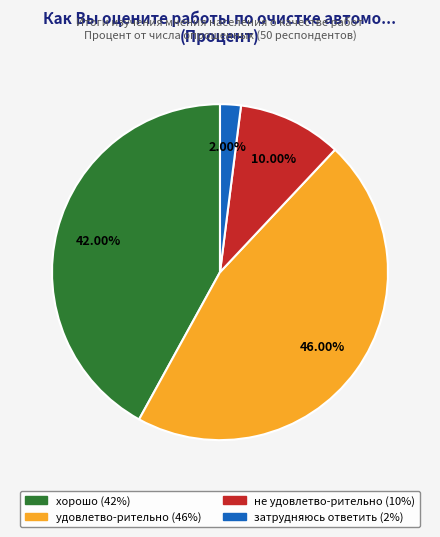

To the nearest percent, what is the difference between the удовлетво-рительно and не удовлетво-рительно slice percentages?

36%